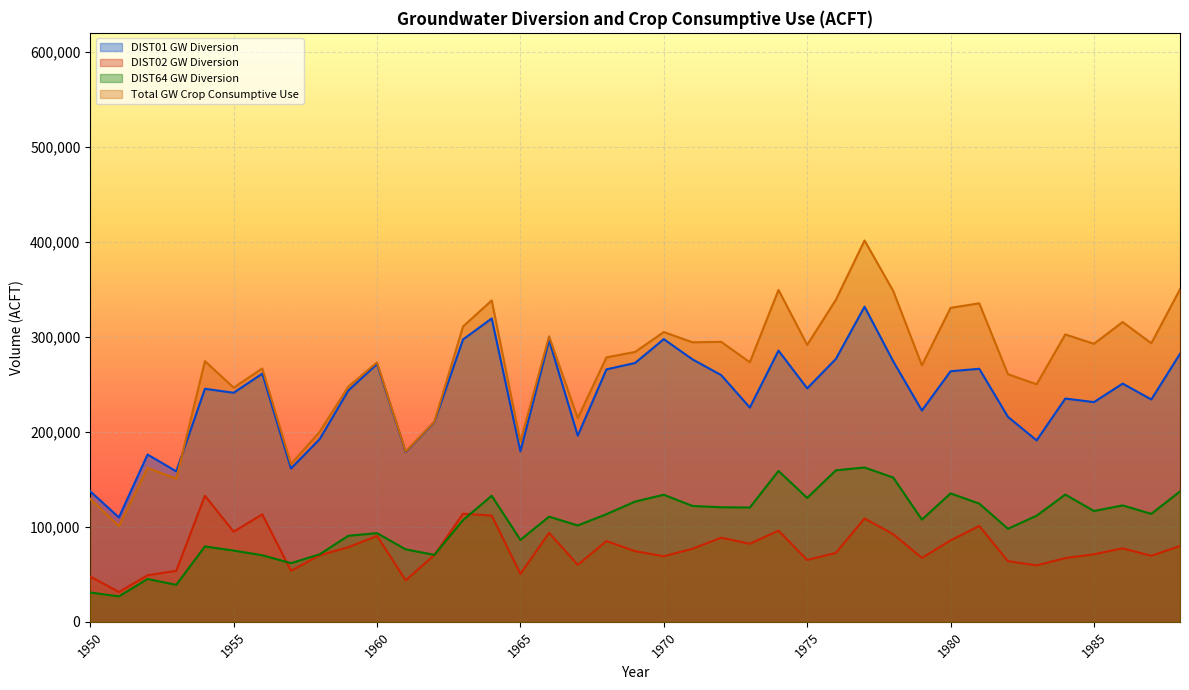

Reading right to left, transcribe all the data shown in this chart.

DIST01 GW Diversion: 282131.0	234085.0	250767.0	231301.0	235010.0	190973.0	215785.0	266359.0	263798.0	222479.0	274250.0	331729.0	276726.0	245755.0	285525.0	225560.0	259738.0	276295.0	297576.0	272505.0	265739.0	195947.0	296476.0	179452.0	319326.0	297247.0	210336.0	178828.0	271427.0	243505.0	192291.0	161432.0	261242.0	241122.0	245330.0	158420.0	176075.0	109915.0	137373.0
DIST02 GW Diversion: 79854.0	69512.0	77341.0	71120.0	67074.0	59444.0	63862.0	100932.0	85704.0	67277.0	92280.0	108807.0	72544.0	65127.0	95942.0	82165.0	88516.0	76955.0	68993.0	74395.0	84981.0	59997.0	93681.0	50461.0	111853.0	113800.0	70302.0	43729.0	90396.0	78533.0	70054.0	53656.0	113181.0	94834.0	132689.0	53691.0	49004.0	31393.0	47681.0
DIST64 GW Diversion: 137253.0	113635.0	122531.0	116652.0	133957.0	111708.0	97945.0	124449.0	135184.0	107569.0	151852.0	162478.0	159493.0	130412.0	158852.0	120286.0	120607.0	121960.0	133739.0	126610.0	113277.0	101438.0	110702.0	86205.0	132662.0	107148.0	70455.0	76294.0	93321.0	90561.0	71040.0	61740.0	70073.0	74977.0	79364.0	38934.0	45073.0	26782.0	30858.0
Total GW Crop Consumptive Use: 350080.6	293203.2	315566.2	292704.4	302525.6	250056.6	260672.4	335284.7	330526.6	269997.6	348325.0	401432.2	338998.5	291536.7	349352.1	273248.0	294749.4	294265.1	305057.9	284106.0	278398.2	214429.2	300515.4	189670.8	338304.6	310917.0	210655.8	179310.6	273086.4	247559.4	200031.0	166096.8	266697.6	246559.8	274429.8	150627.0	162091.2	100854.0	129547.2